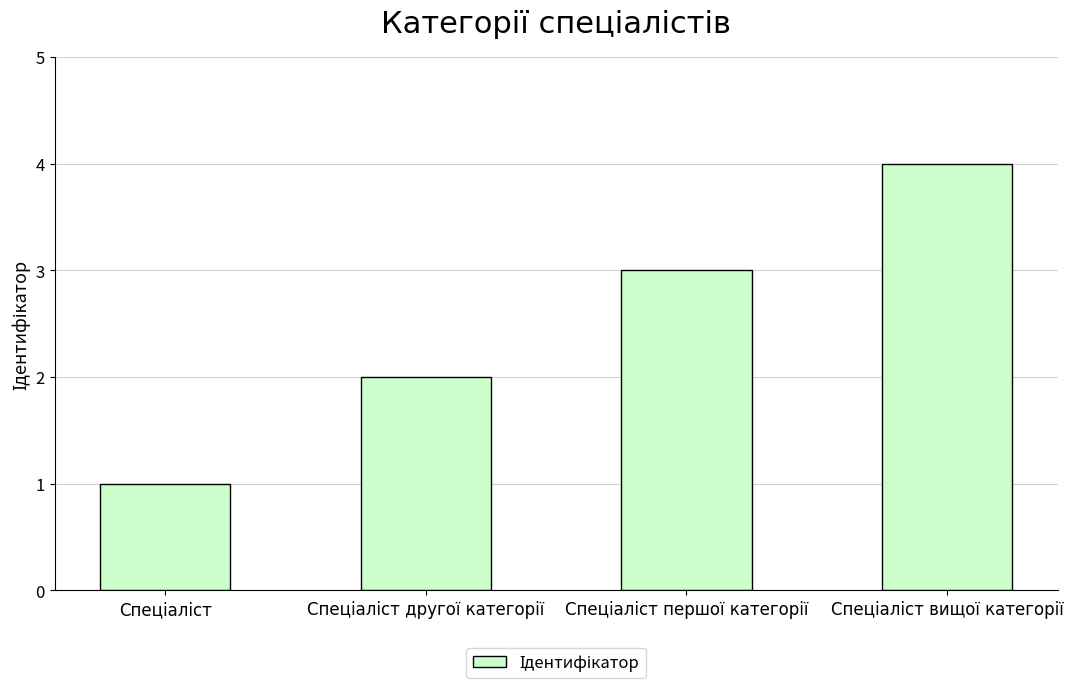

What is the greatest value displayed?

4